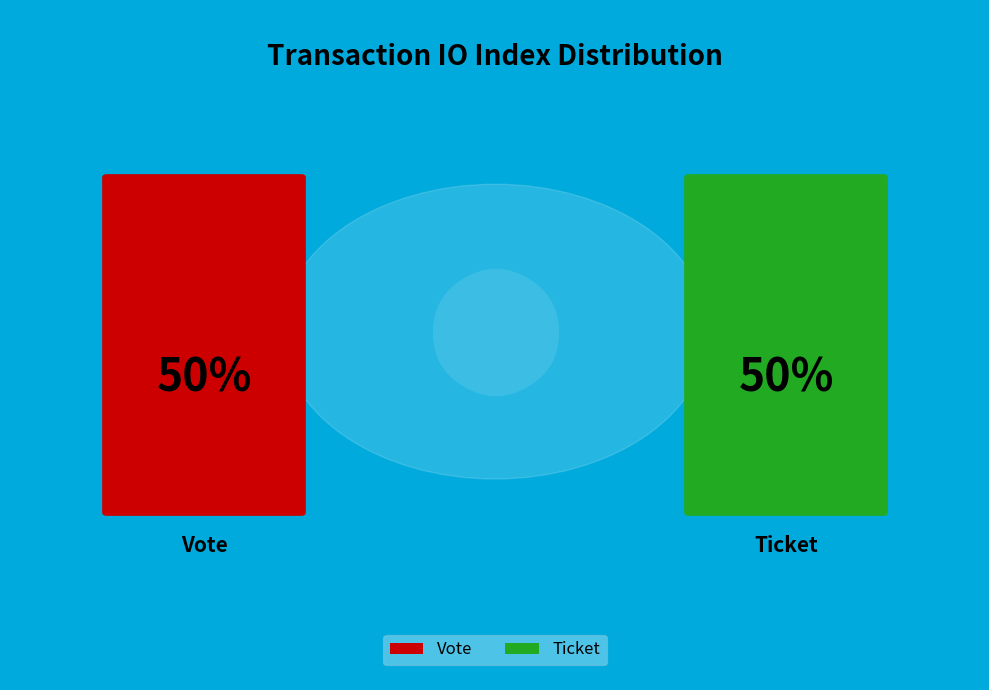

Count the number of slices in the pie.

2